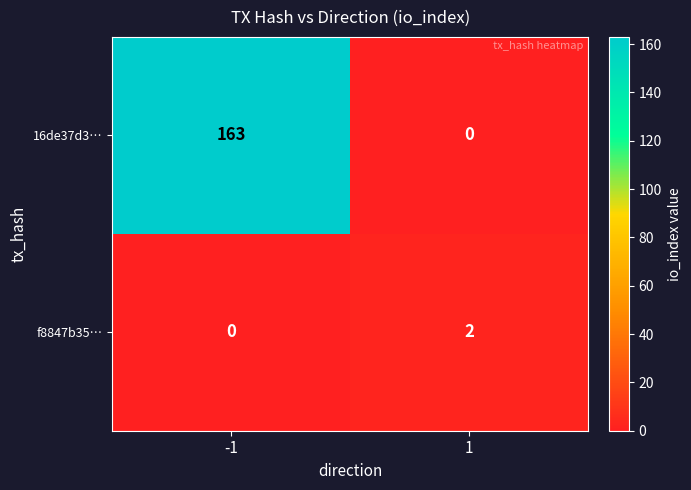

List the series in order of their peak value, highest first.

16de37d3…, f8847b35…